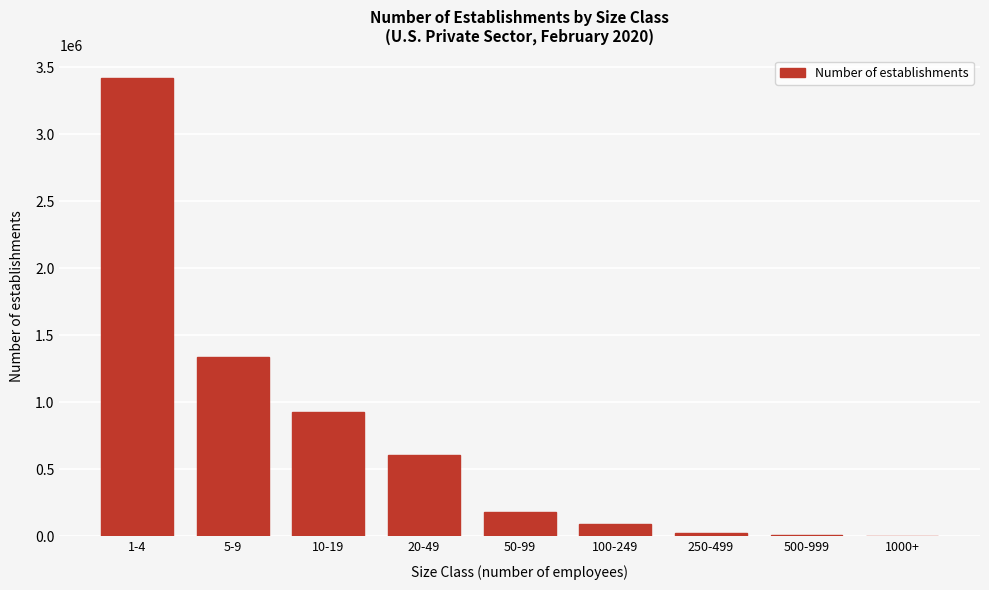

What is the greatest value displayed?

3418205